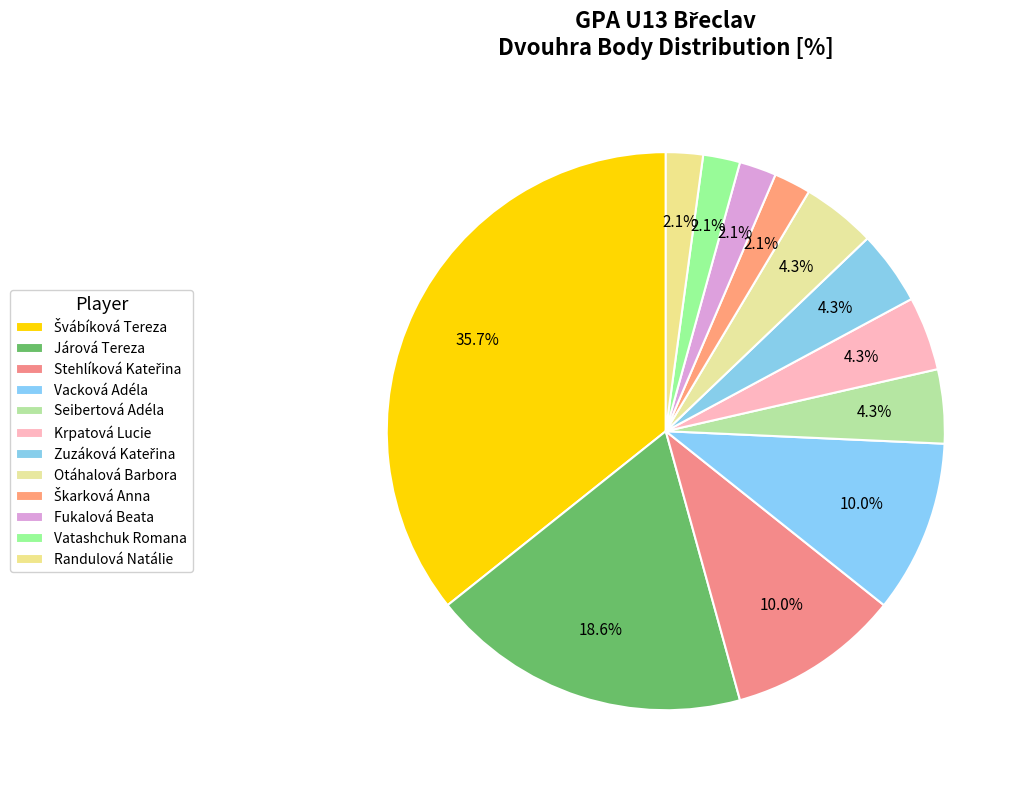

The Járová Tereza slice represents 19% of the pie. True or false?

True